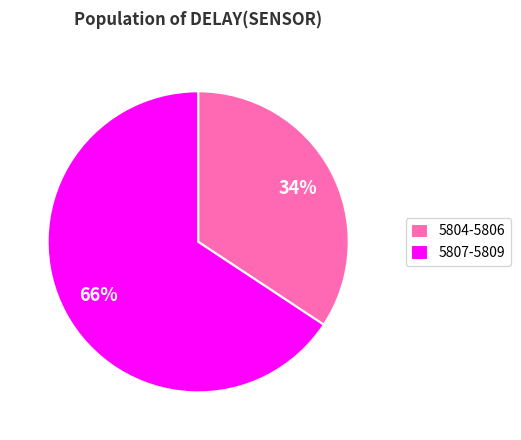

Which category accounts for the majority?

5807-5809